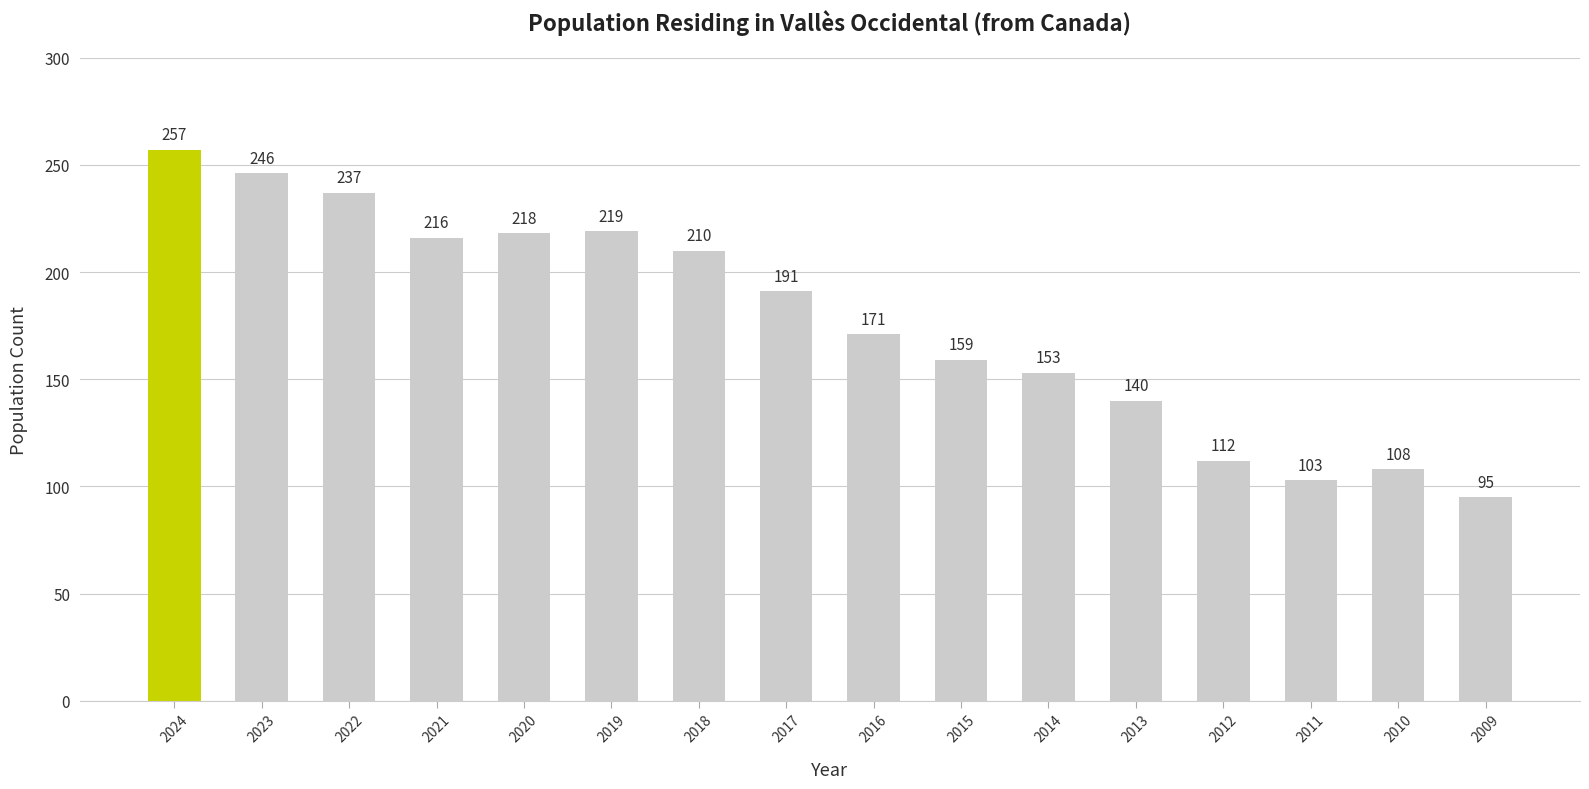

Are the bars horizontal?

No